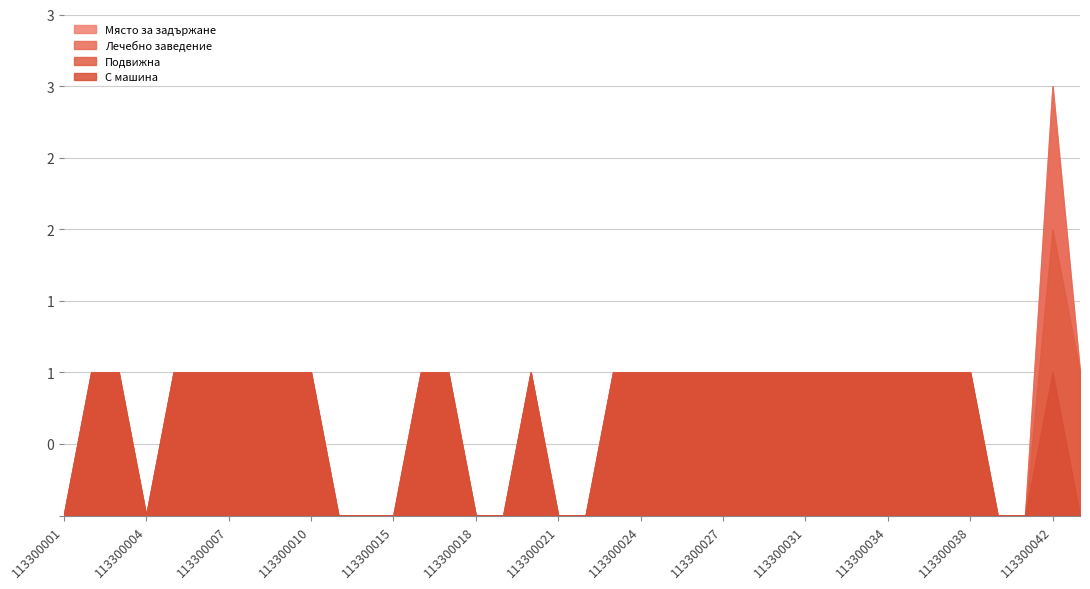

At 113300009, list the series in order from smallest to largest.

Подвижна, Лечебно заведение, Място за задържане, С машина